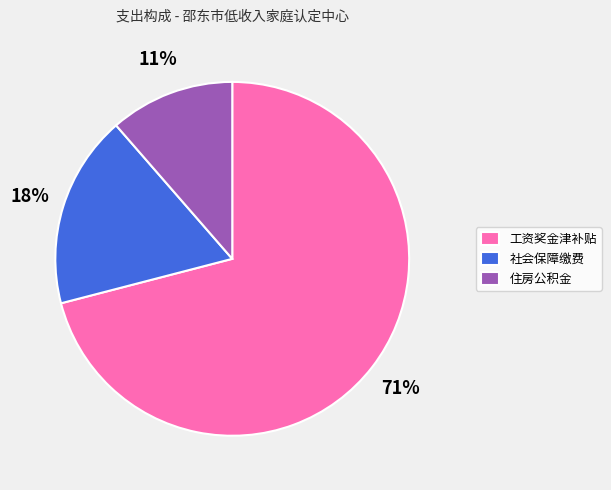

To the nearest percent, what is the difference between the largest and smallest slice percentages?

60%